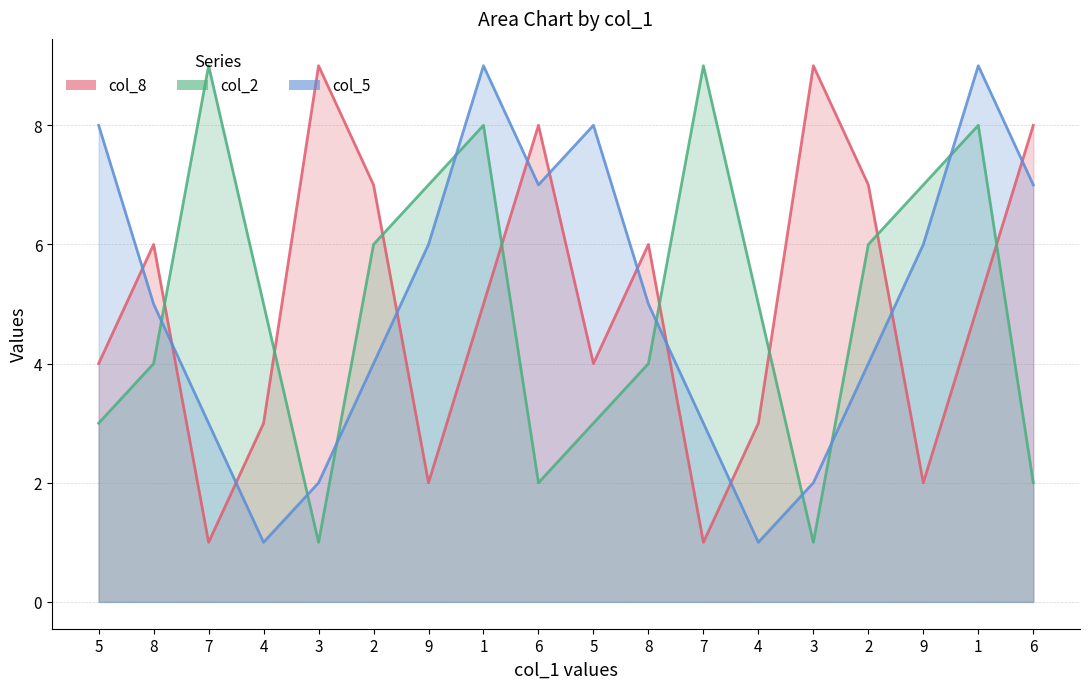

At which category does the chart reach its peak across all series?

3